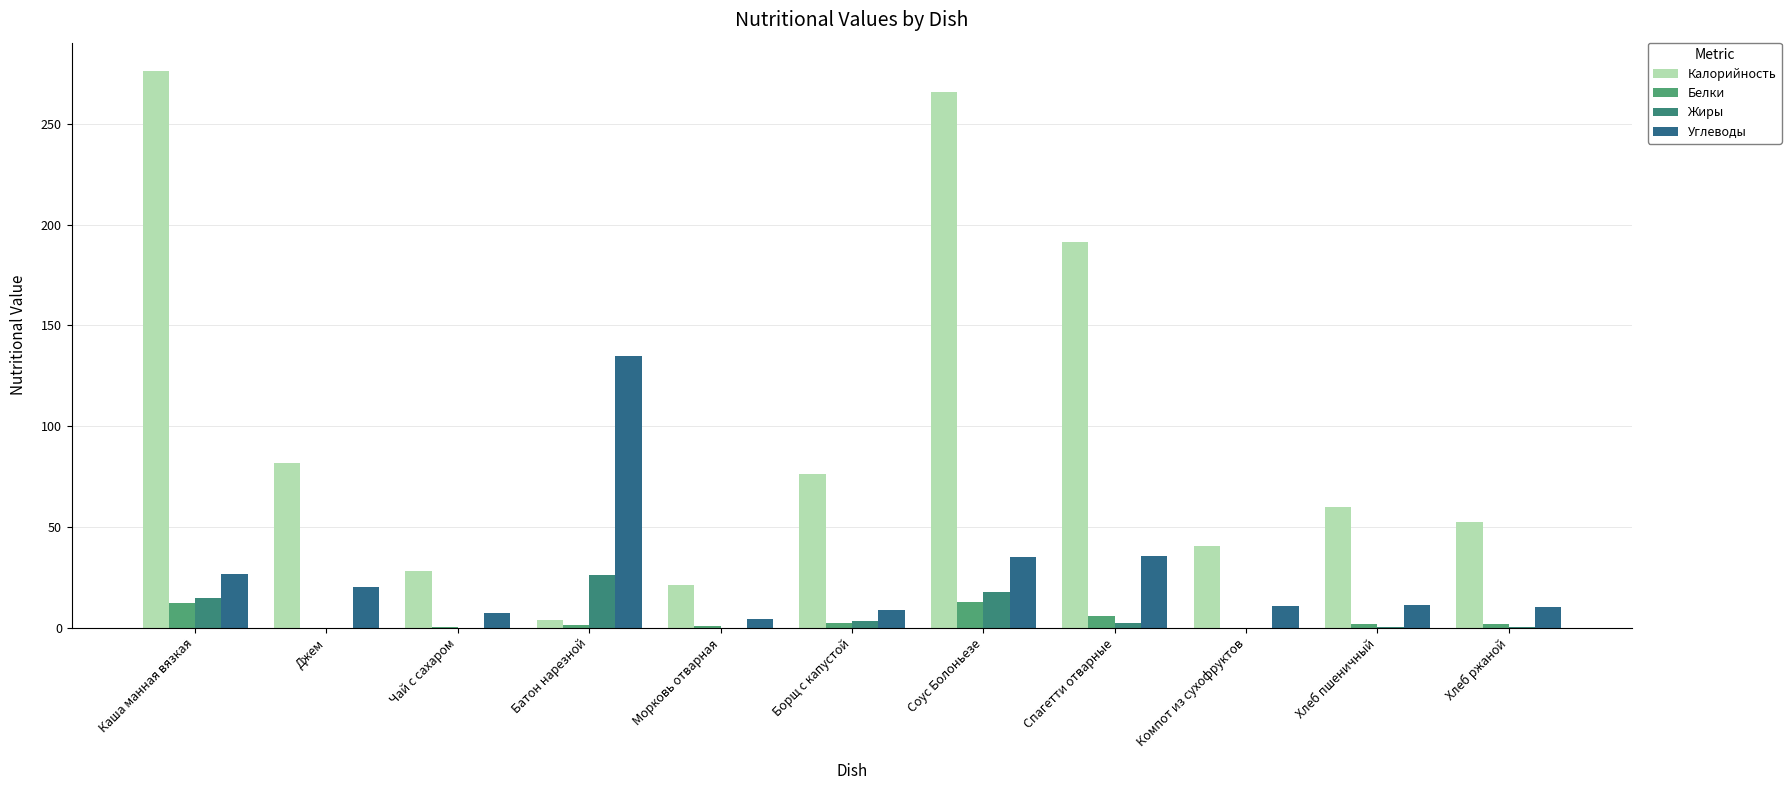

What is the label of the 6th bar from the left?

Борщ с капустой